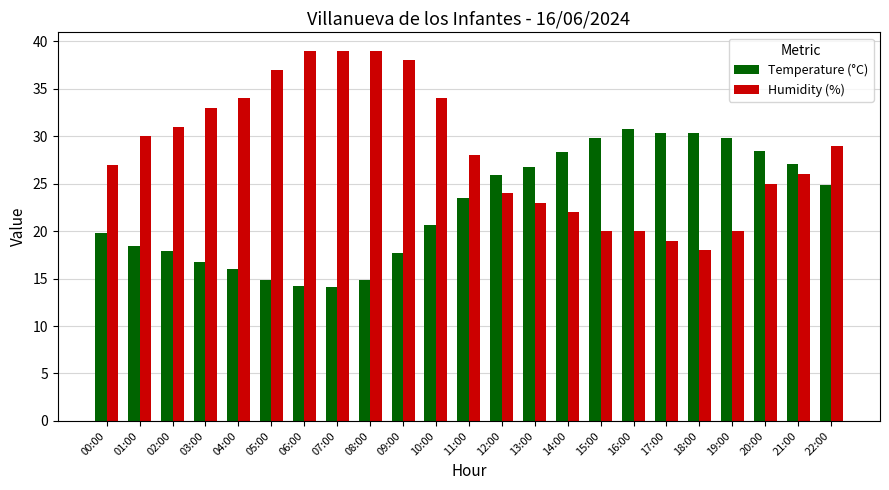

Which series has the widest spread of values?

Humidity (%)